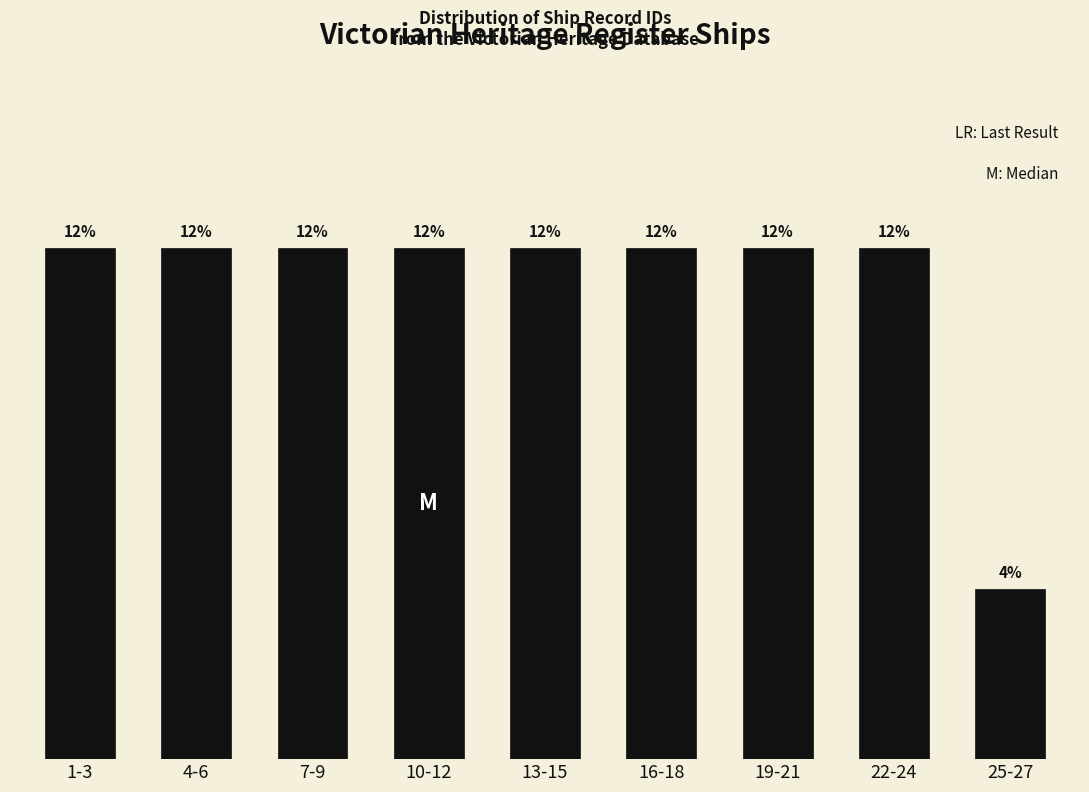

Are the bars horizontal?

No